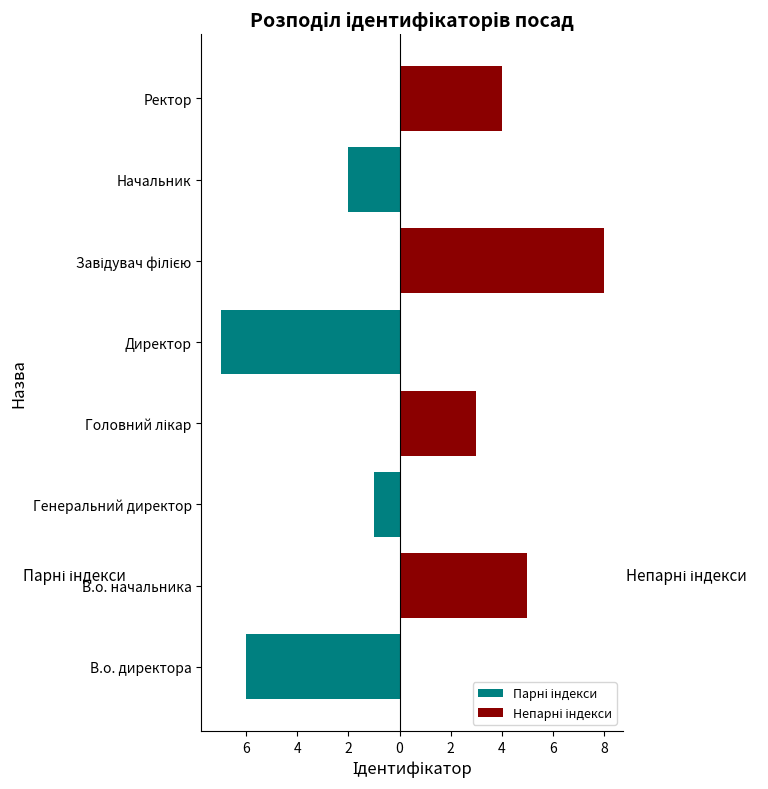

Which series has the largest total across all categories?

Непарні індекси